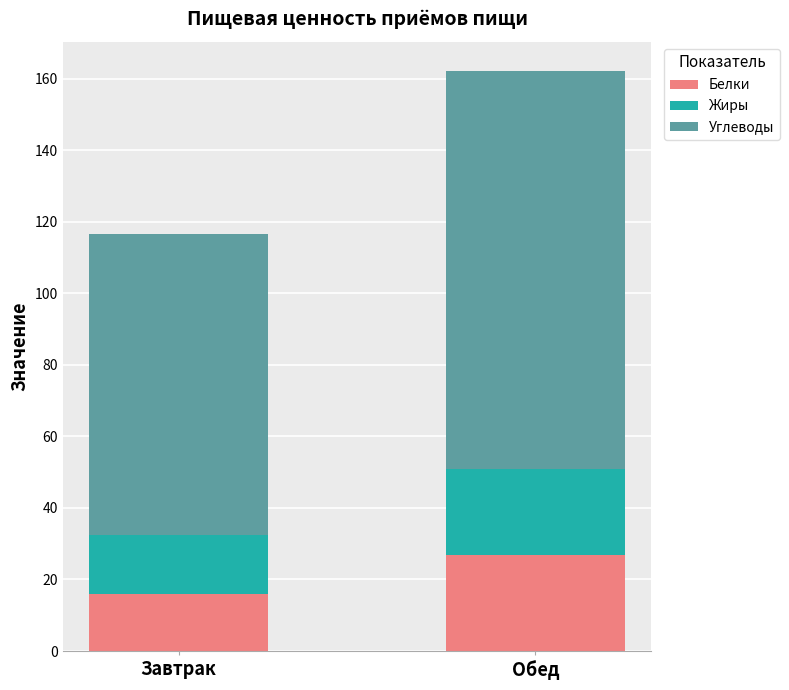

Reading right to left, what are the values for Белки?

26.8	16.0